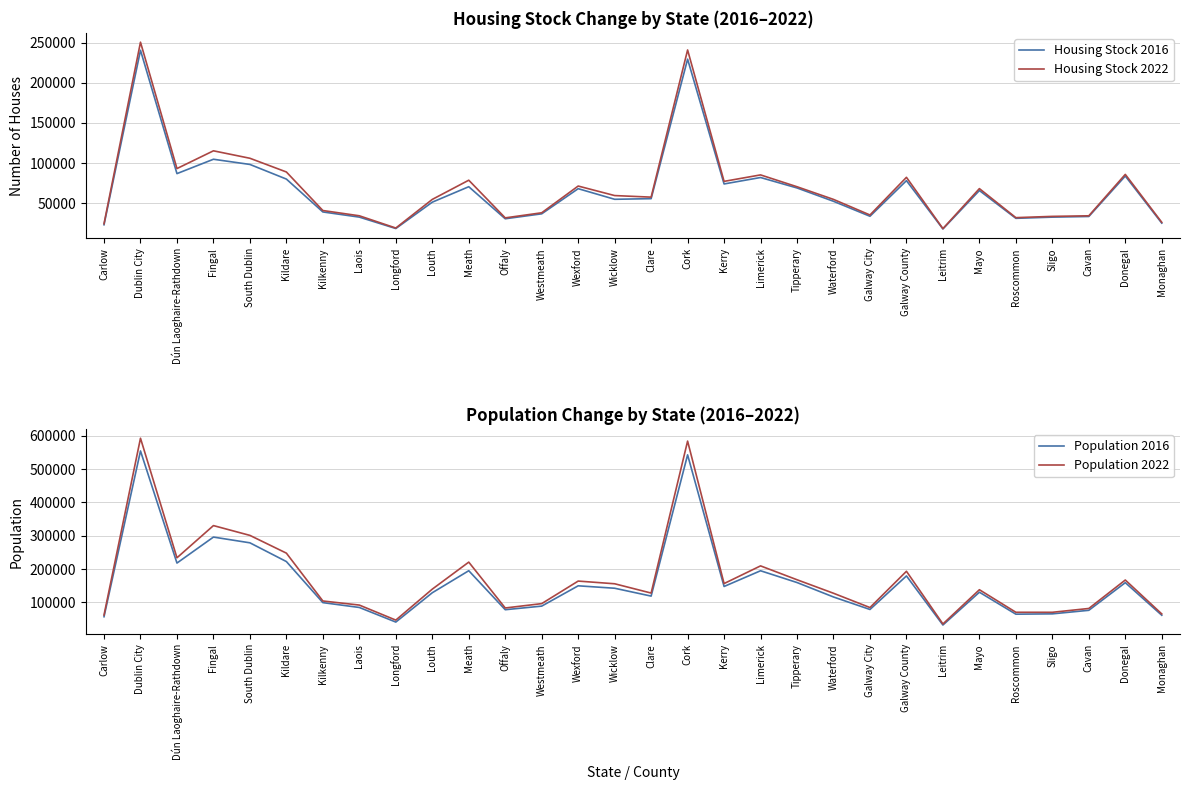

Rank the categories by Housing Stock 2022 value from lowest to highest.

Leitrim, Longford, Carlow, Monaghan, Offaly, Roscommon, Sligo, Cavan, Laois, Galway City, Westmeath, Kilkenny, Louth, Waterford, Clare, Wicklow, Mayo, Tipperary, Wexford, Kerry, Meath, Galway County, Limerick, Donegal, Kildare, Dún Laoghaire-Rathdown, South Dublin, Fingal, Cork, Dublin City